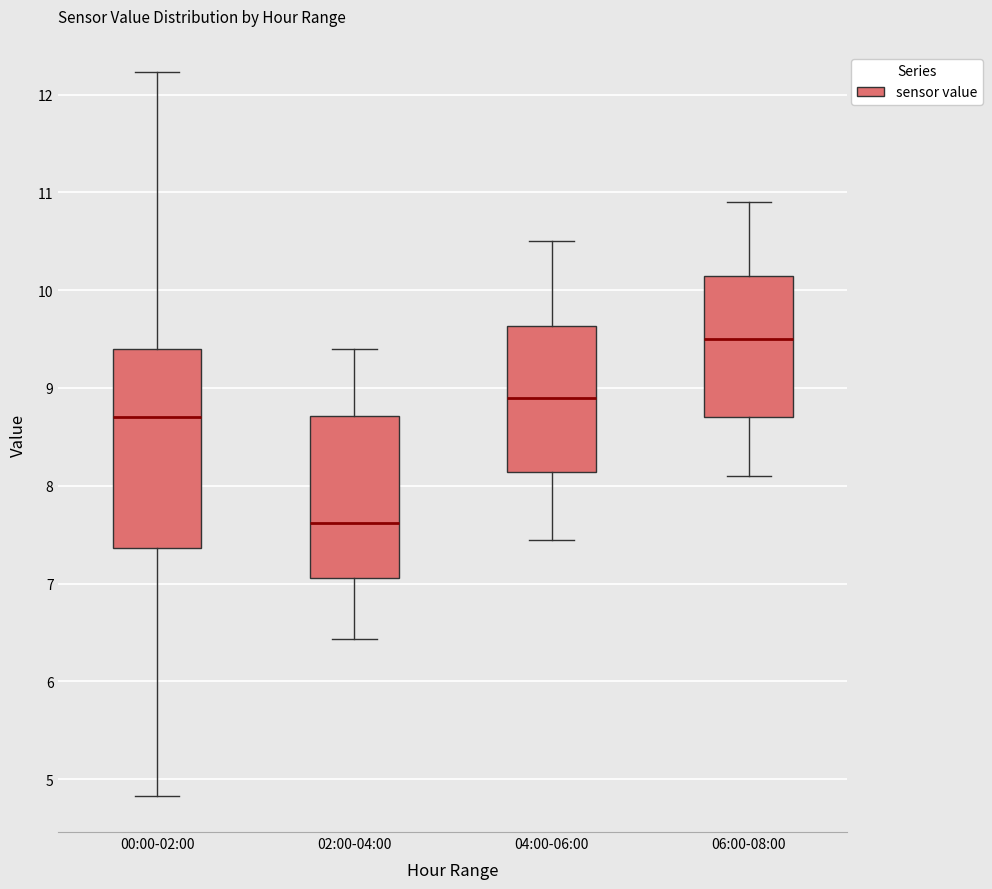

Where is the upper edge of the box for 02:00-04:00 on the y-axis? The values are not printed on the chart, so give them approximately, as read against the axis.

8.7